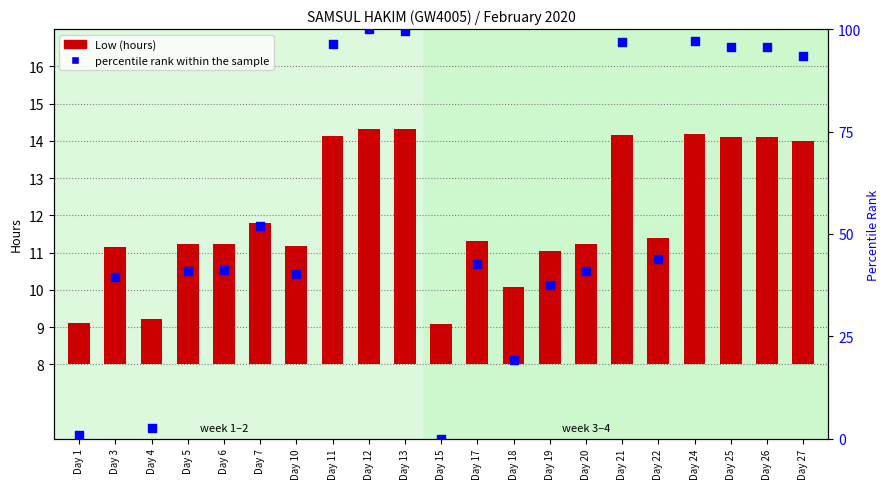

Which series has the largest Y range (max minus min)?

percentile rank within the sample